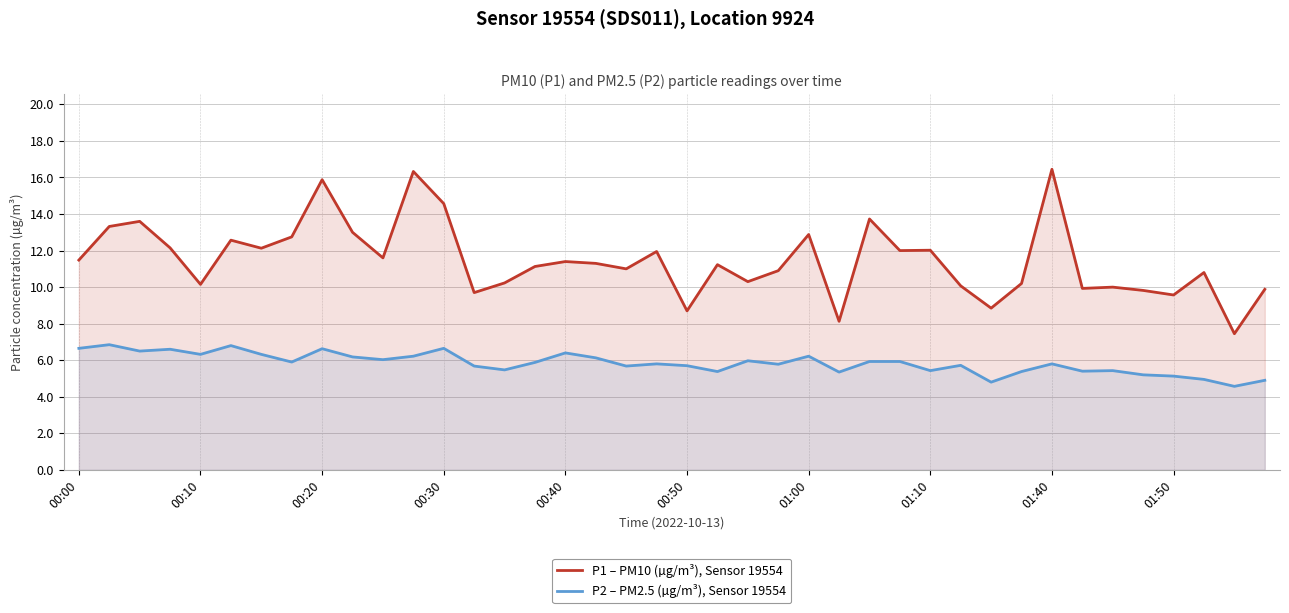

At 00:20, list the series in order from smallest to largest.

P2 – PM2.5 (µg/m³), Sensor 19554, P1 – PM10 (µg/m³), Sensor 19554